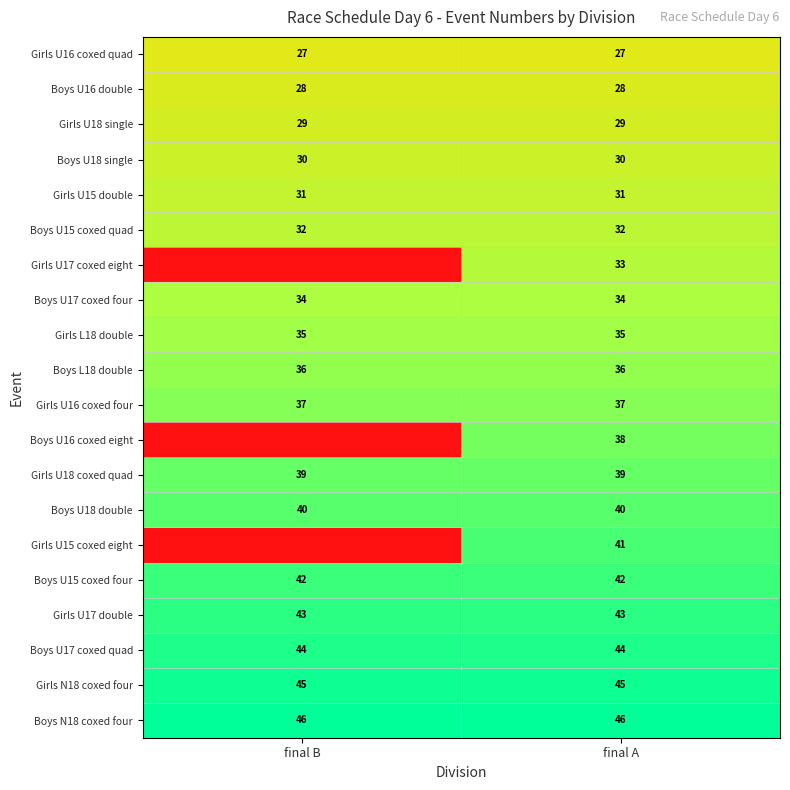

Rank the series at final A from lowest to highest value.

Girls U16 coxed quad, Boys U16 double, Girls U18 single, Boys U18 single, Girls U15 double, Boys U15 coxed quad, Girls U17 coxed eight, Boys U17 coxed four, Girls L18 double, Boys L18 double, Girls U16 coxed four, Boys U16 coxed eight, Girls U18 coxed quad, Boys U18 double, Girls U15 coxed eight, Boys U15 coxed four, Girls U17 double, Boys U17 coxed quad, Girls N18 coxed four, Boys N18 coxed four